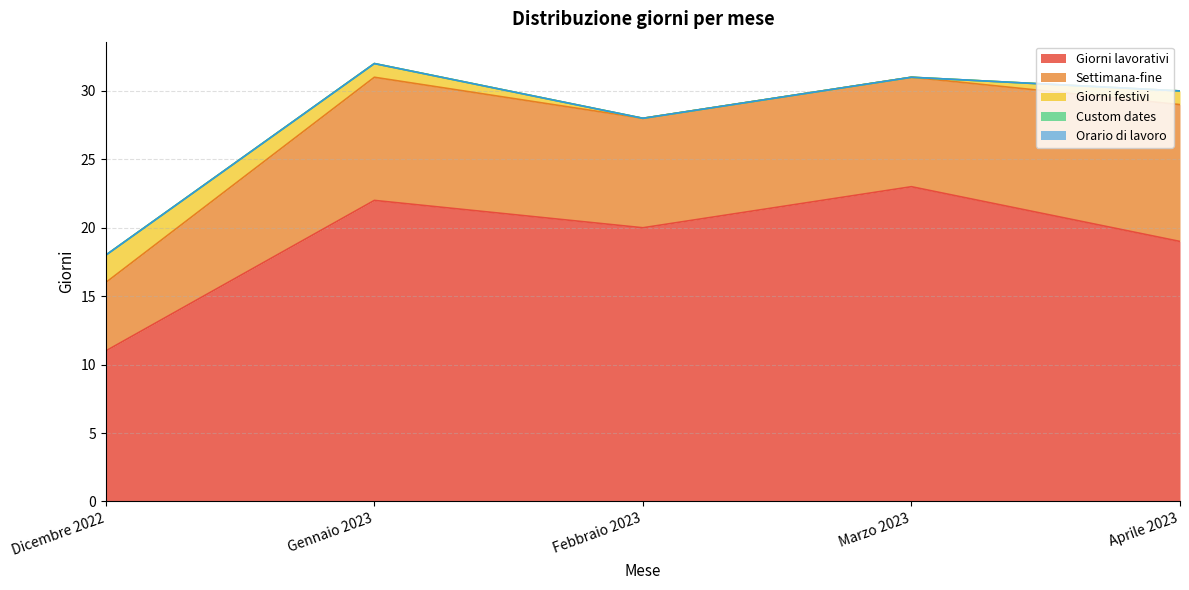

Reading left to right, list all the values displayed in this chart.

Giorni lavorativi: Dicembre 2022=11	Gennaio 2023=22	Febbraio 2023=20	Marzo 2023=23	Aprile 2023=19
Settimana-fine: Dicembre 2022=5	Gennaio 2023=9	Febbraio 2023=8	Marzo 2023=8	Aprile 2023=10
Giorni festivi: Dicembre 2022=2	Gennaio 2023=1	Febbraio 2023=0	Marzo 2023=0	Aprile 2023=1
Custom dates: Dicembre 2022=0	Gennaio 2023=0	Febbraio 2023=0	Marzo 2023=0	Aprile 2023=0
Orario di lavoro: Dicembre 2022=0	Gennaio 2023=0	Febbraio 2023=0	Marzo 2023=0	Aprile 2023=0